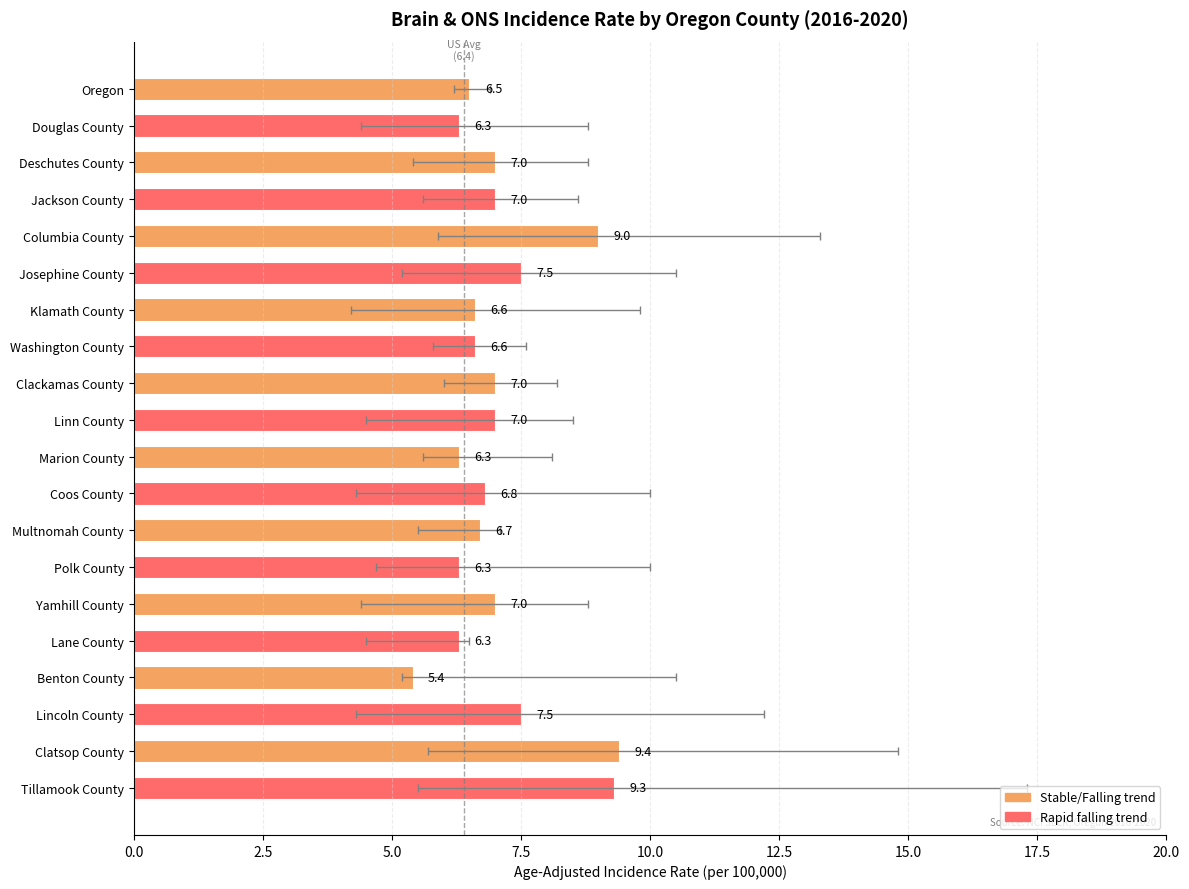

What is the change in value from Coos County to Multnomah County?

-0.1